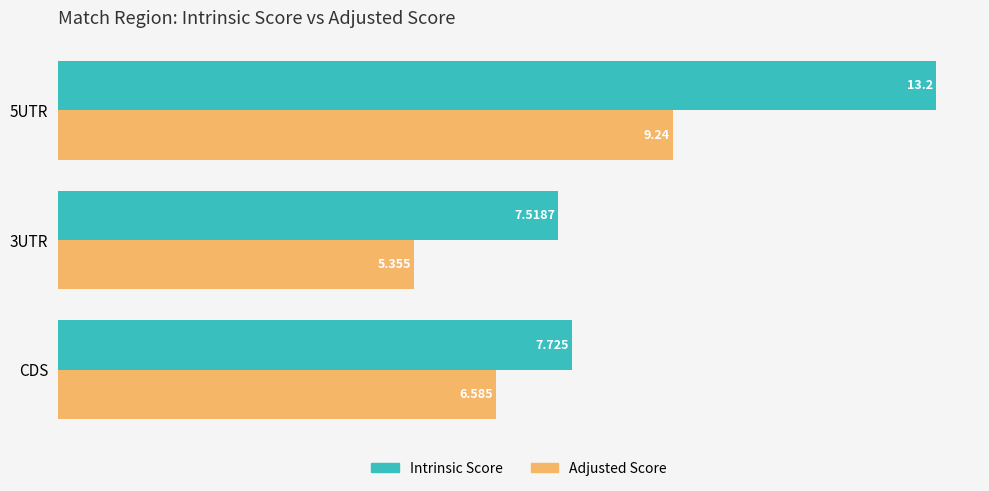

Which series changed the most between CDS and 3UTR?

Adjusted Score